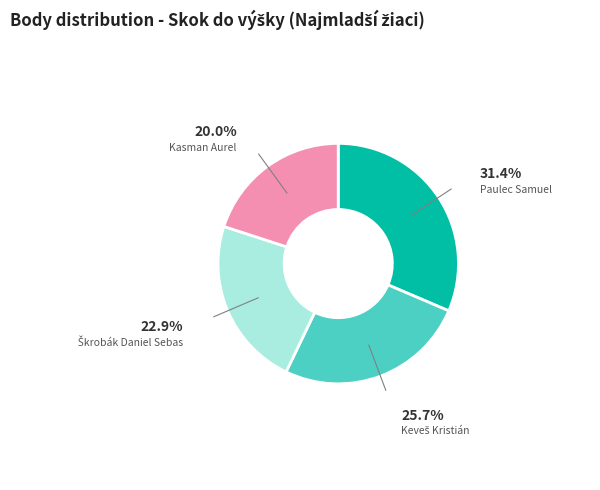

Is there a majority slice in this chart?

No